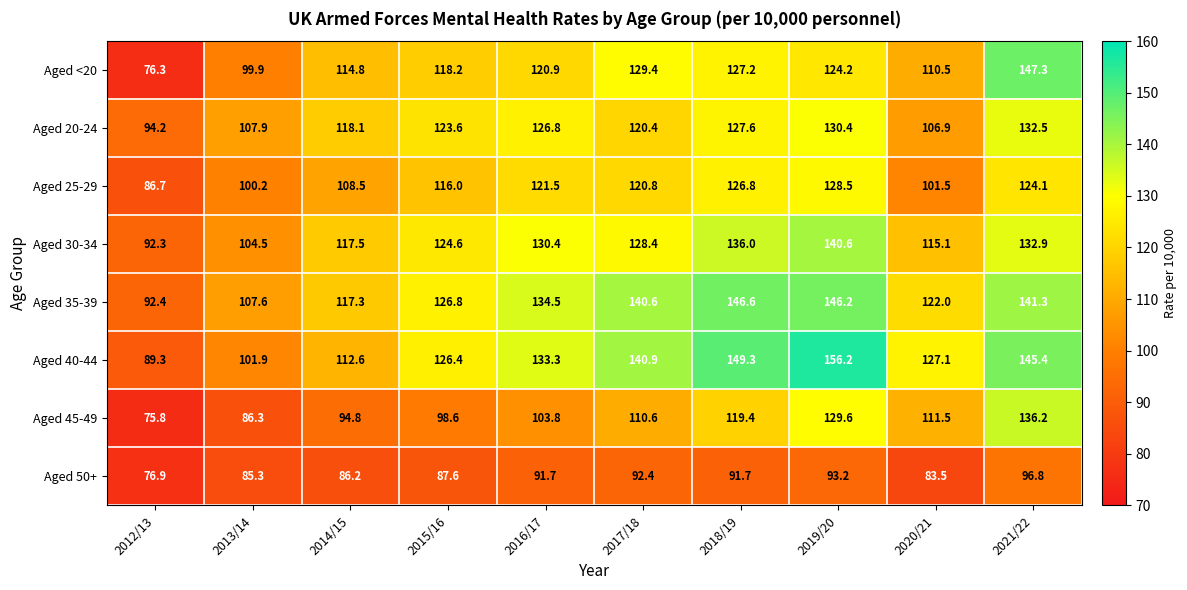

Where does the Aged 25-29 series first go above 120?

2016/17